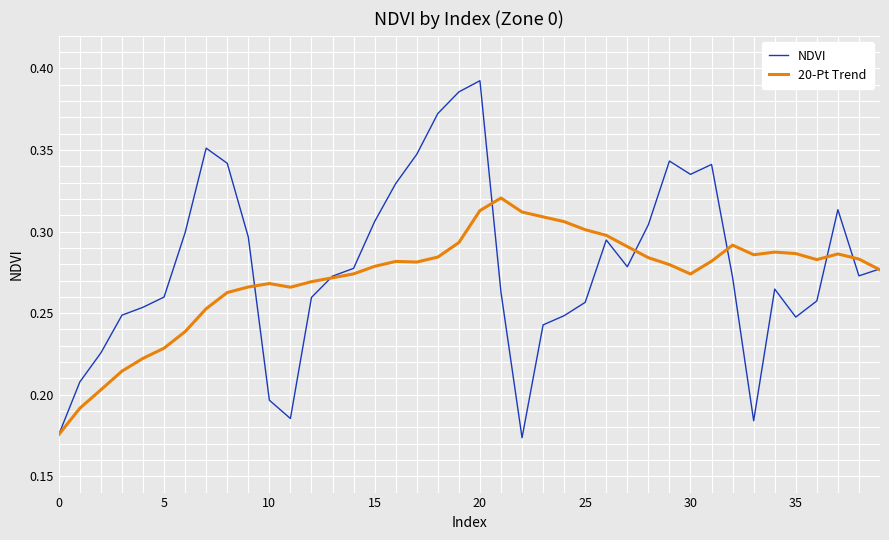

Which series has the largest range (max minus min)?

NDVI